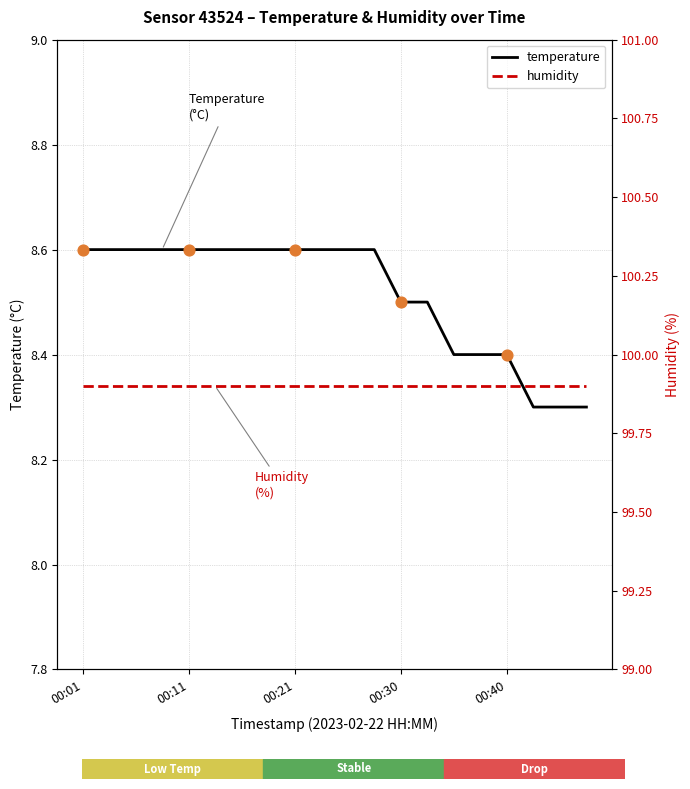

Is the value of humidity at 9 greater than the value of temperature at 6?

Yes